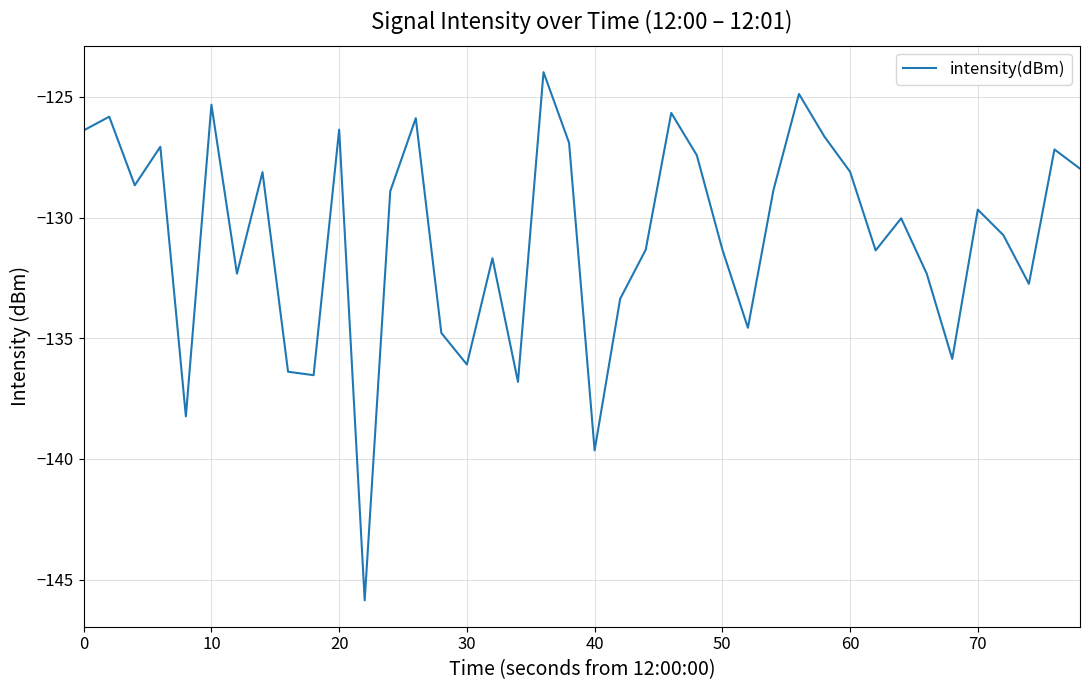

What is the greatest value displayed?

-124.0